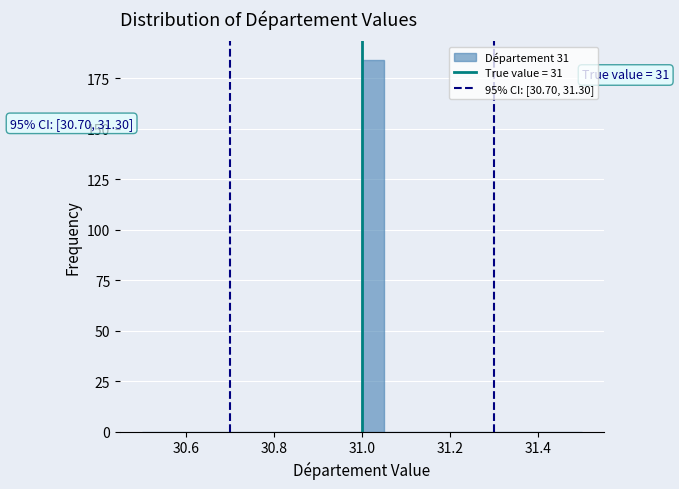

Read against the x-axis, roughly where is the centre of the tallest bar?

31.02